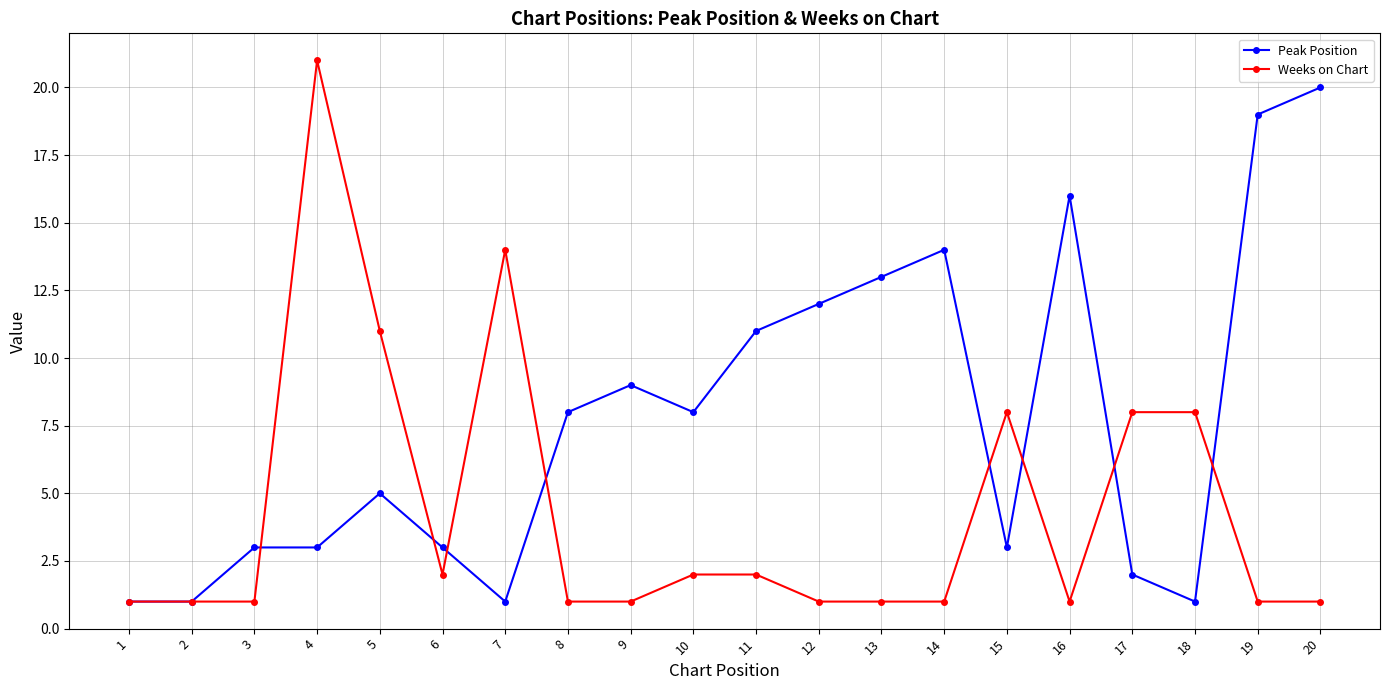

The value of Weeks on Chart at 8 is 0. True or false?

False